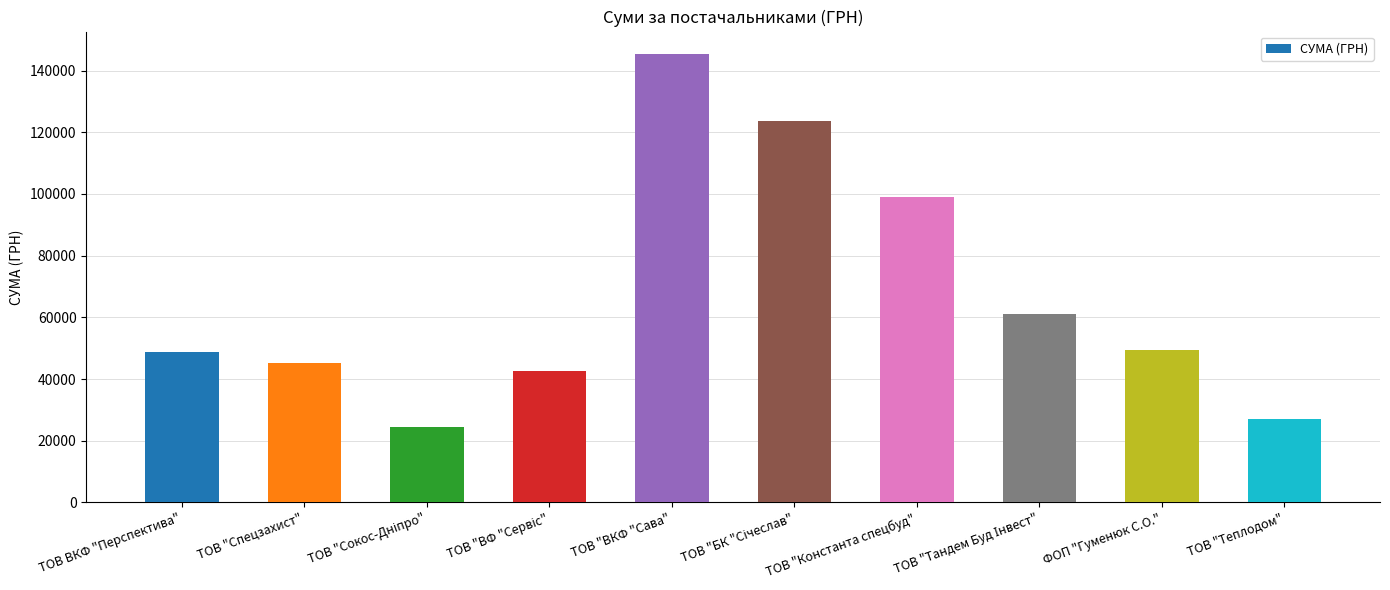

The chart shows a value of 26949.6 at ТОВ "Теплодом". True or false?

True